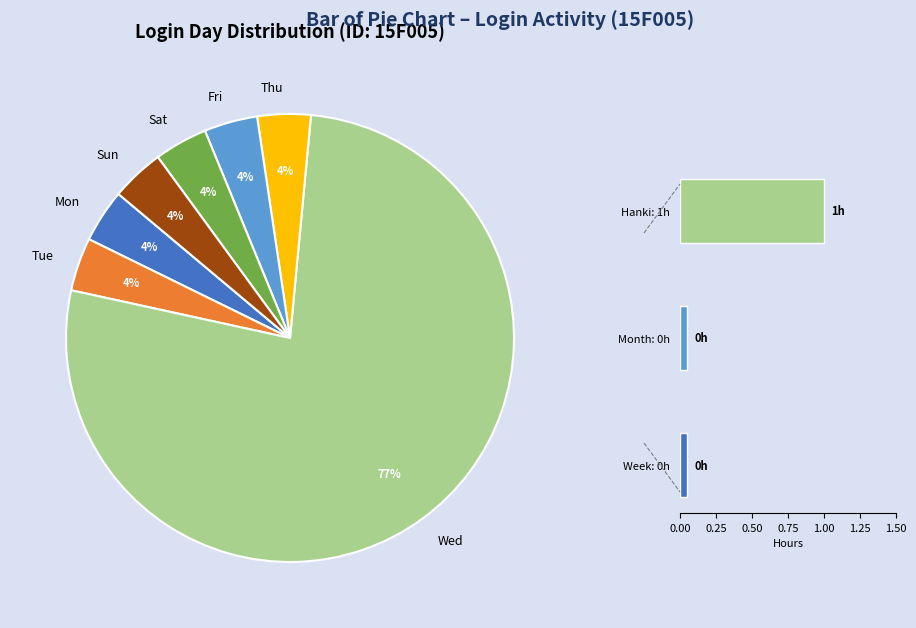

Does Hanki: 1h account for over 50% of the chart?

Yes